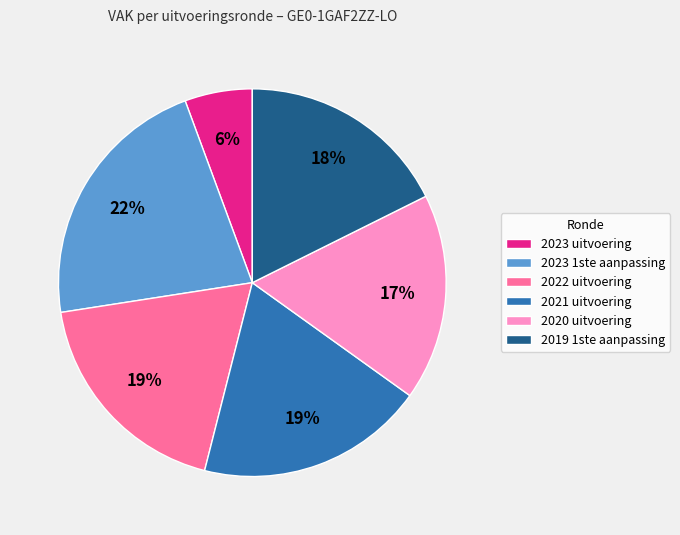

The 2023 uitvoering slice represents 6% of the pie. True or false?

True